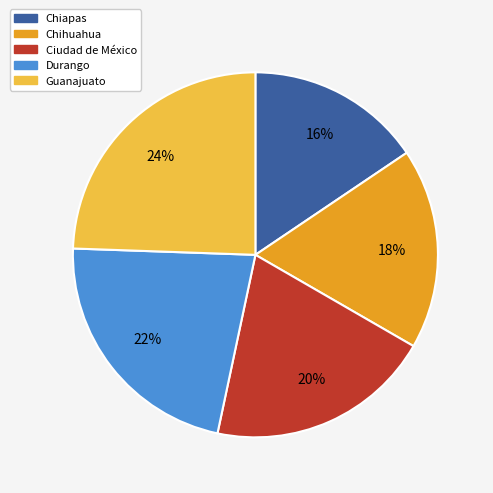

What is the ratio of the value at Chihuahua to the value at Chiapas?

1.1